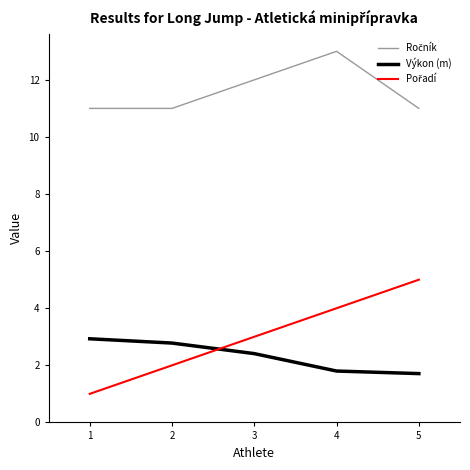

What is the total value across all series at 5?

17.7